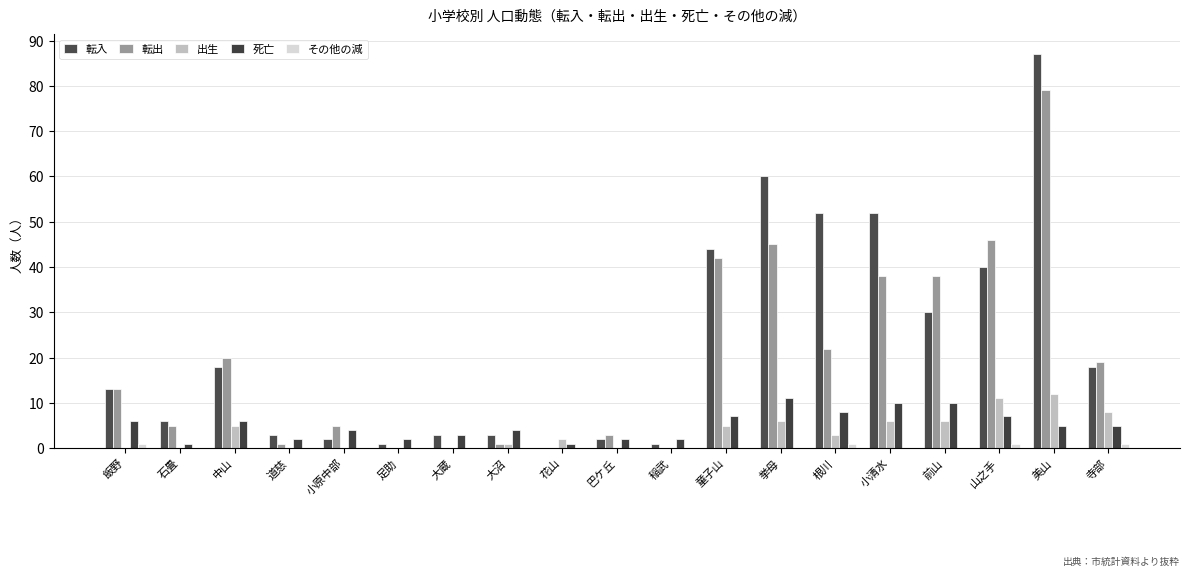

Does the chart contain stacked bars?

No